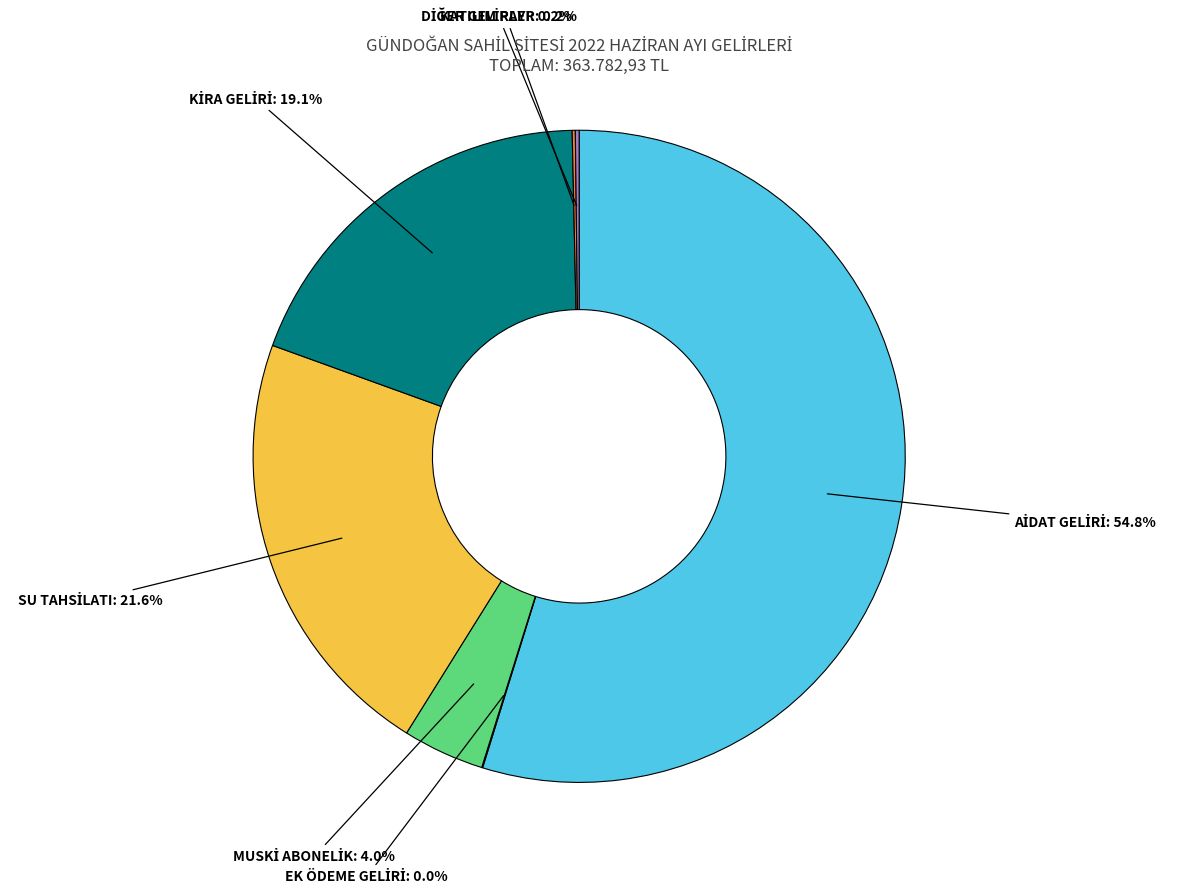

Is there any slice that represents more than half of the pie?

Yes